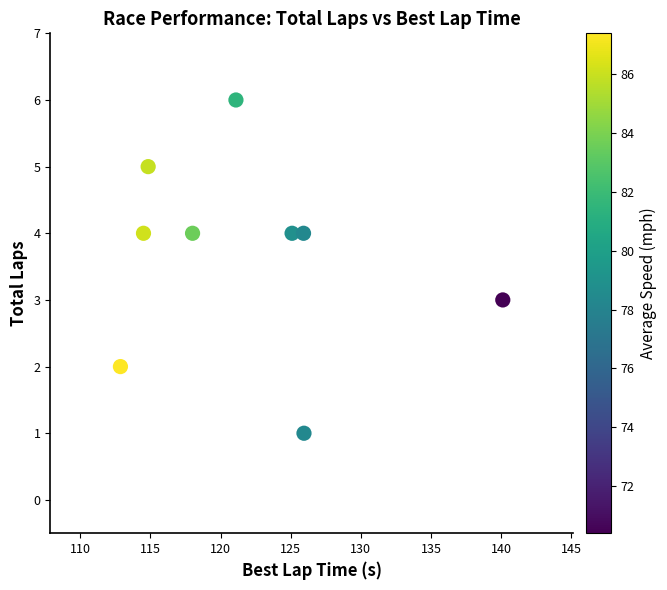

What is the average Y value?

4